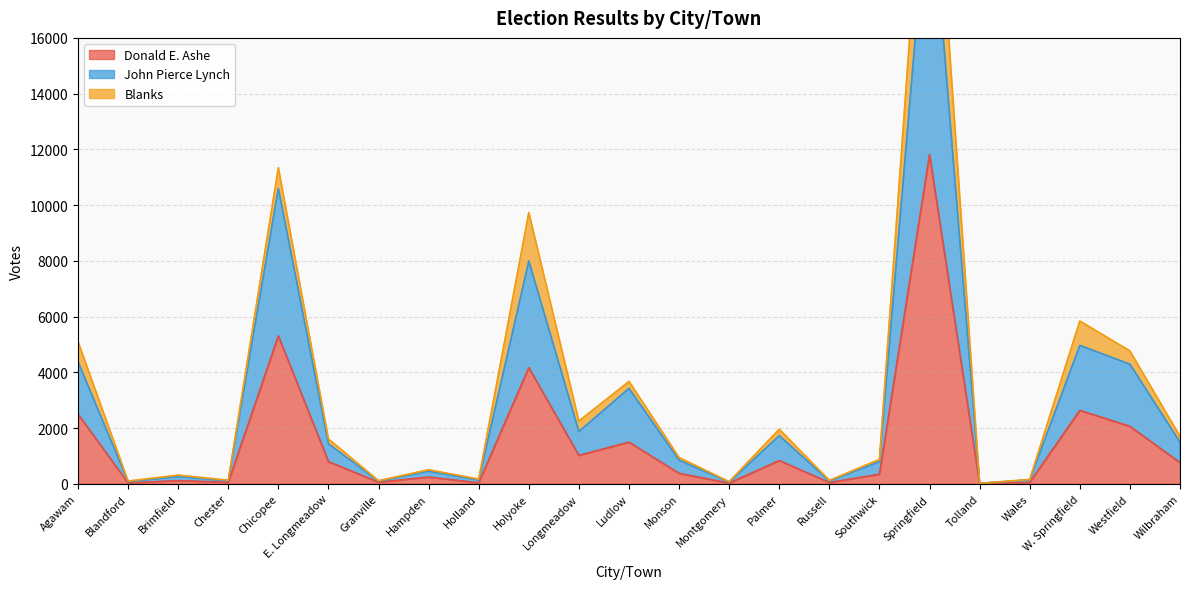

What is the maximum value for Donald E. Ashe?

11812